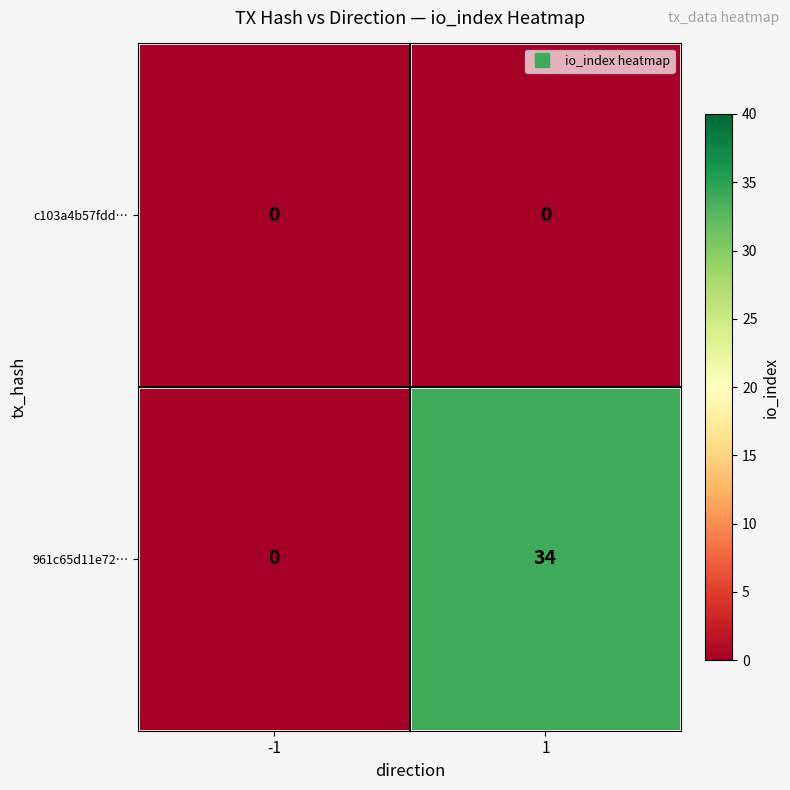

The 961c65d11e72… series shows 23 at 1. True or false?

False